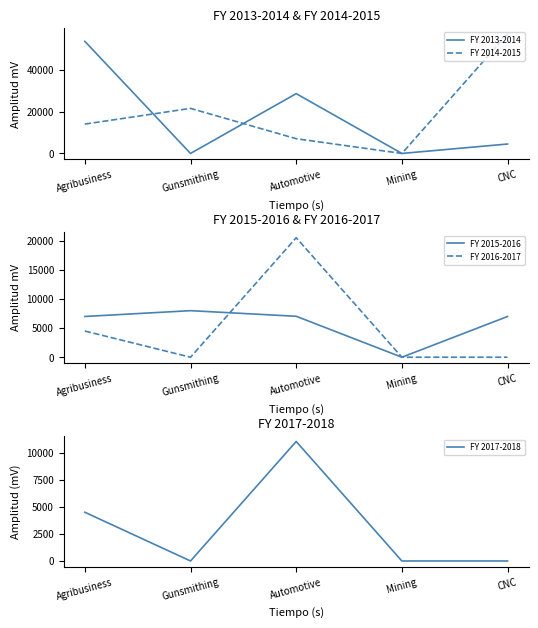

At which category does the chart reach its minimum across all series?

Gunsmithing